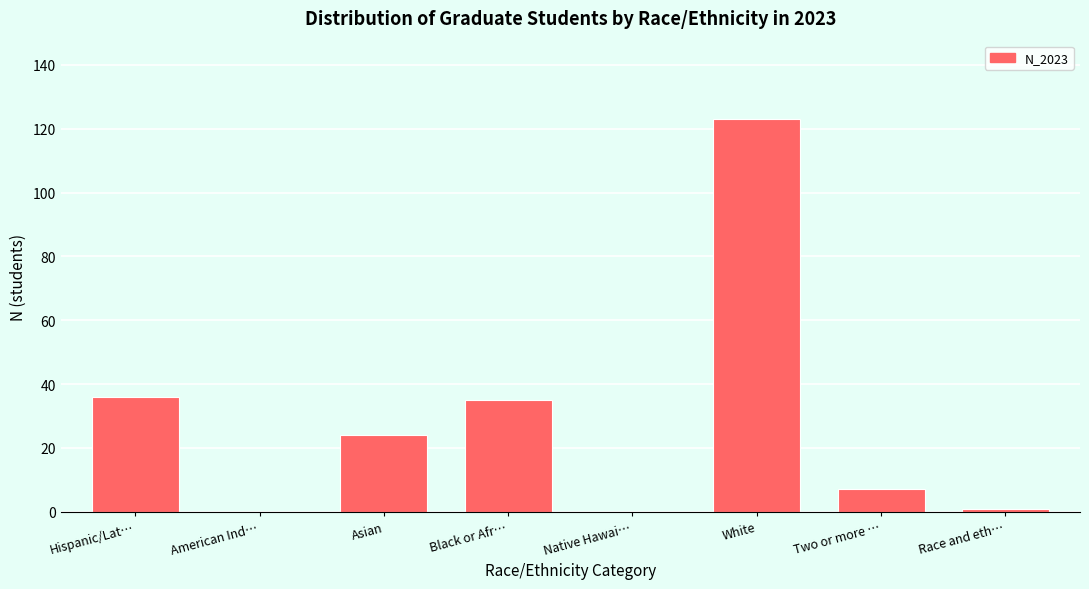

Reading left to right, extract all data points from this chart.

Hispanic/Lat…=36	American Ind…=0	Asian=24	Black or Afr…=35	Native Hawai…=0	White=123	Two or more …=7	Race and eth…=1